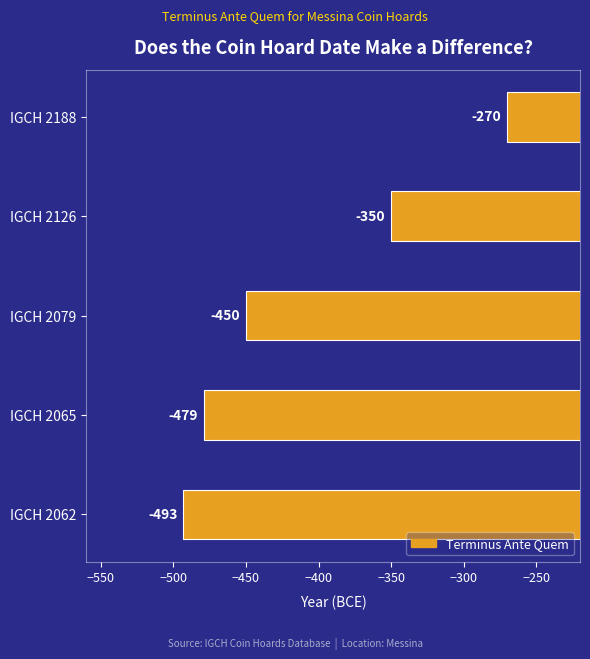

Where is the data nearest to the value -381?

IGCH 2126